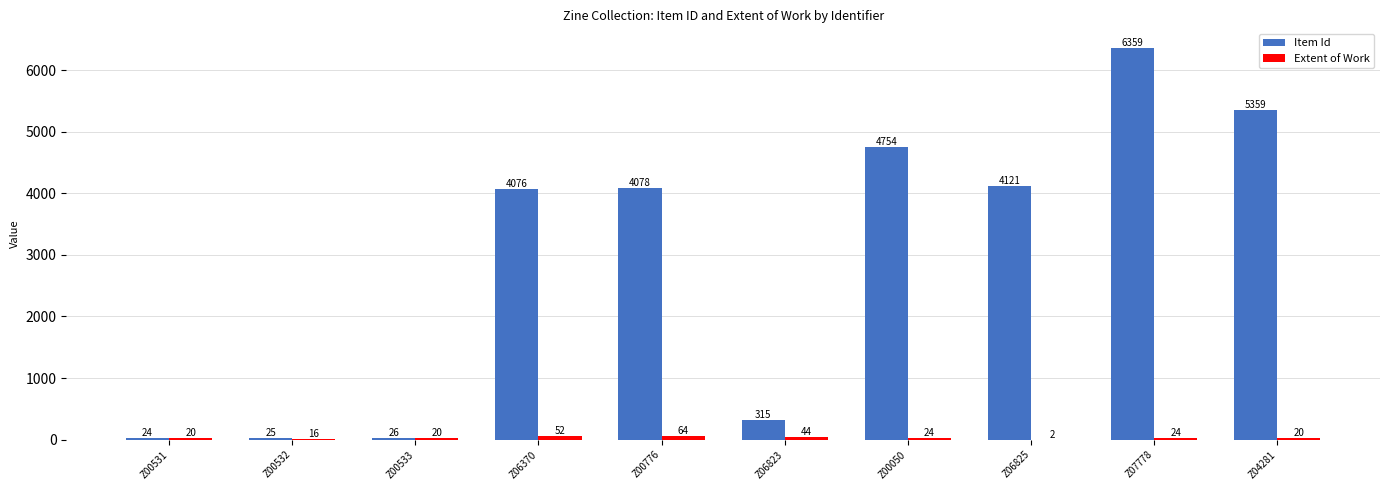

How many groups of bars are there?

10